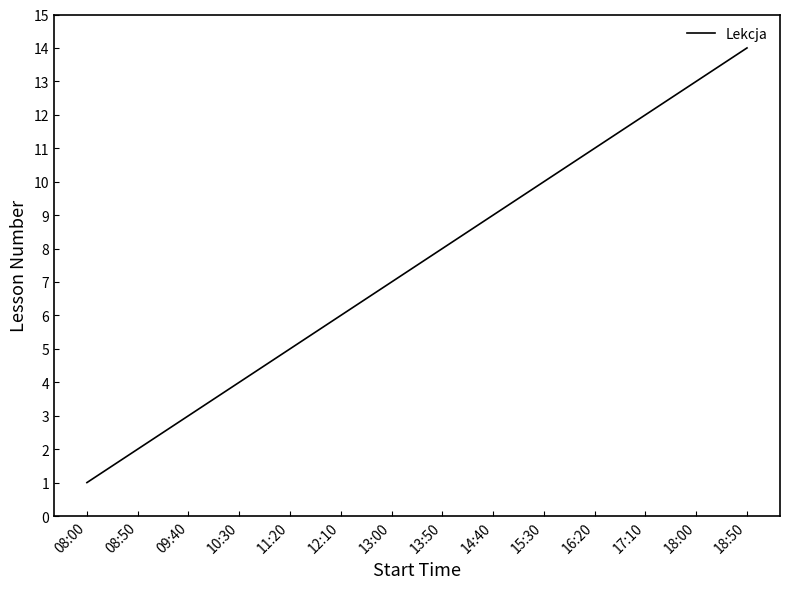

Reading left to right, transcribe all the data shown in this chart.

1	2	3	4	5	6	7	8	9	10	11	12	13	14